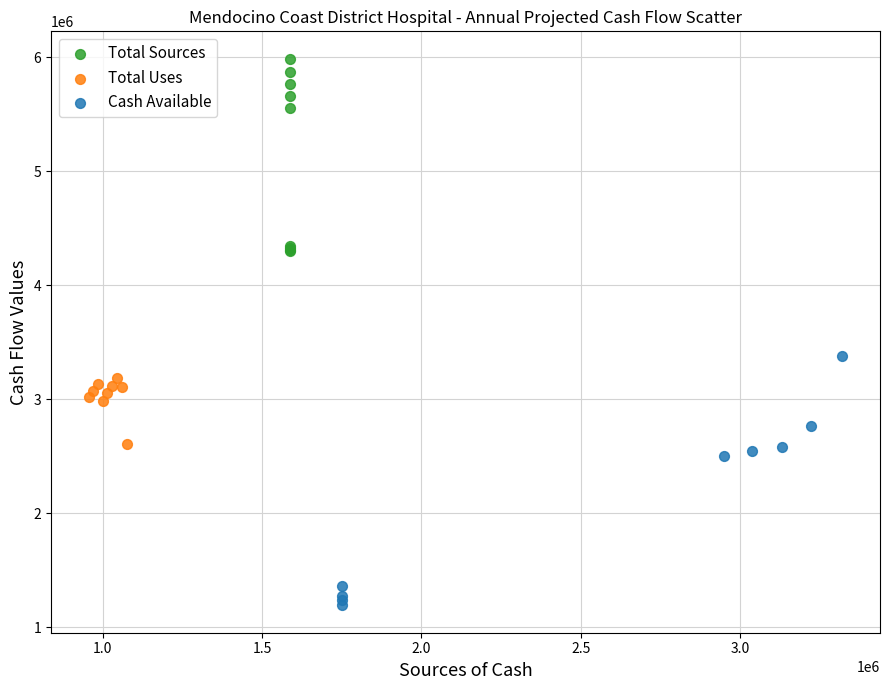

Which series reaches the maximum Y coordinate?

Total Sources